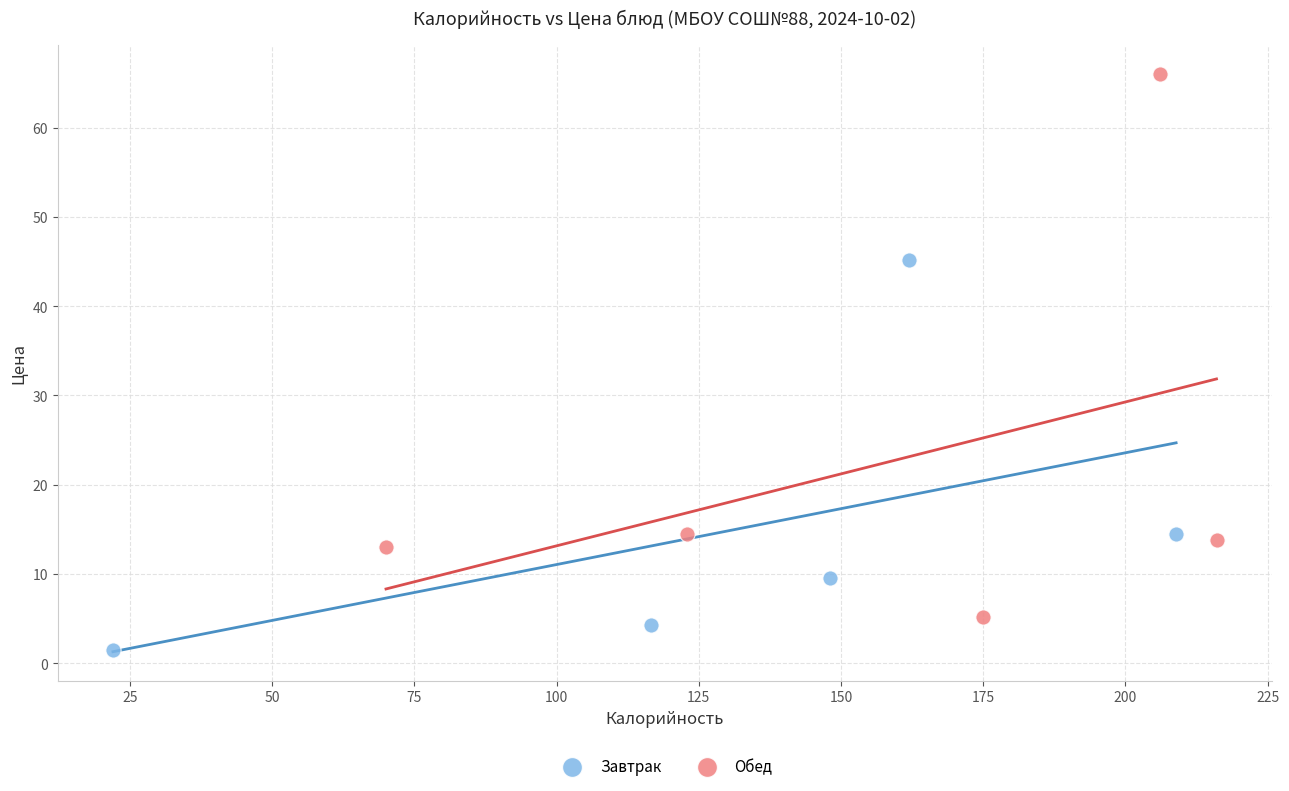

Which series has the largest Y range (max minus min)?

Обед